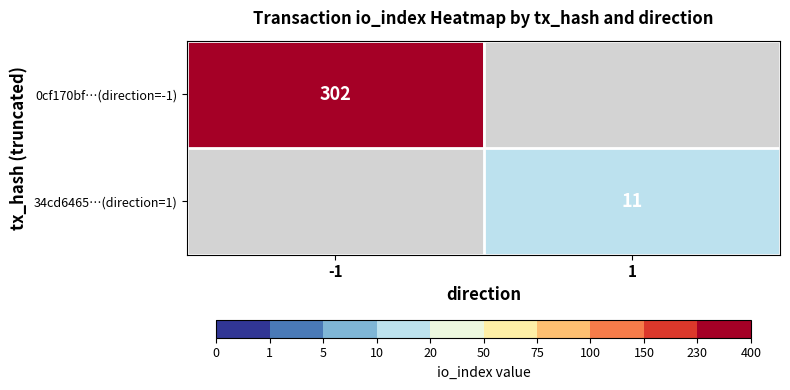

The value of 0cf170bf…(direction=-1) at -1 is 202. True or false?

False